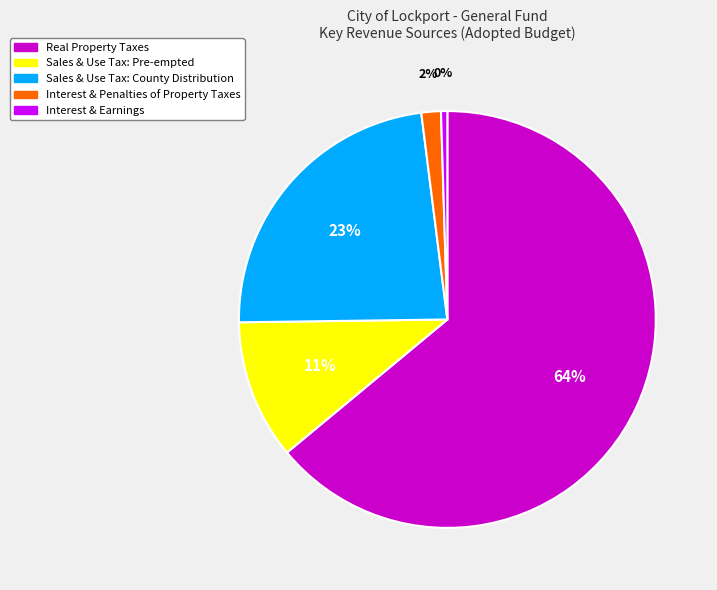

The Sales & Use Tax: County Distribution slice represents 23% of the pie. True or false?

True